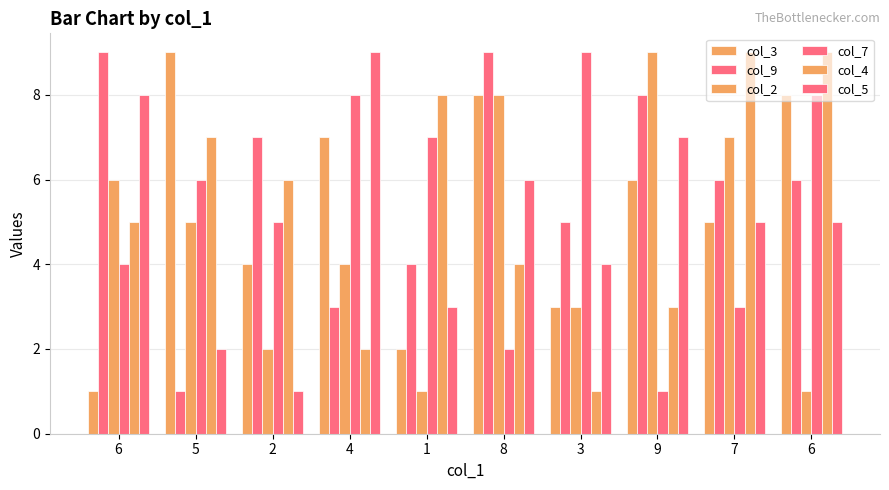

Does the chart contain any negative values?

No